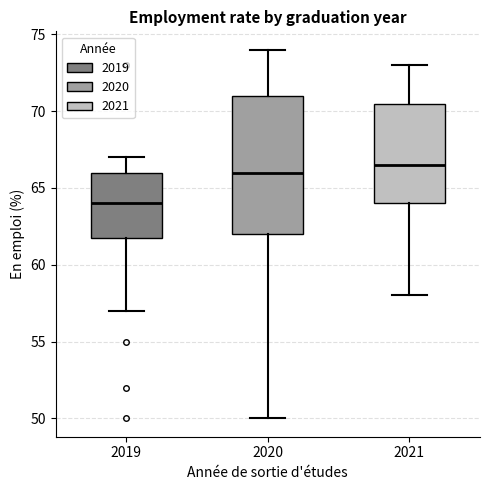

Comparing the boxes themselves (not the whiskers), which one is the tallest?

2020